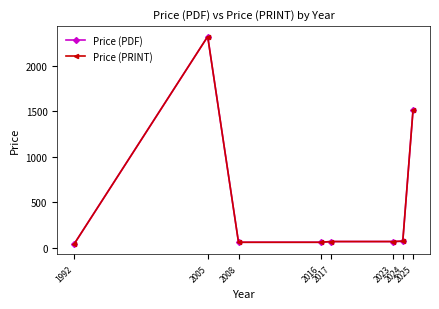

Does the chart have visible grid lines?

No